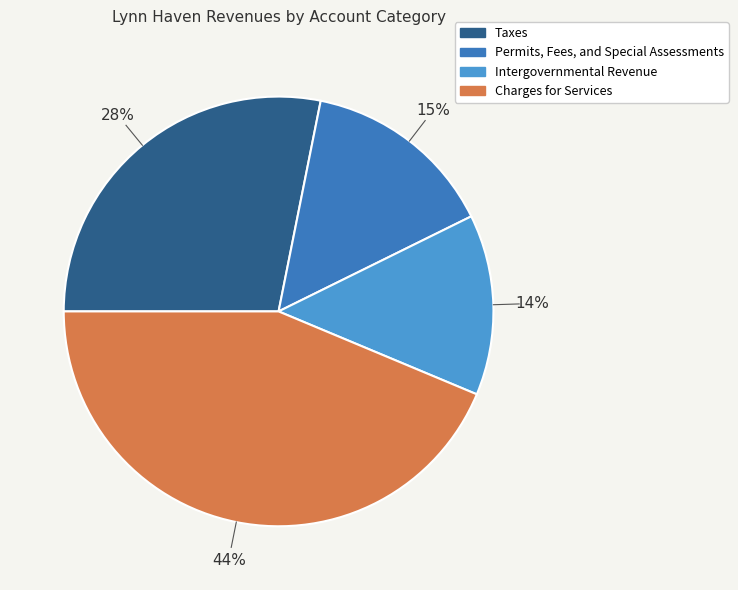

Approximately how many times larger is the value at Intergovernmental Revenue compared to Taxes?

0.5